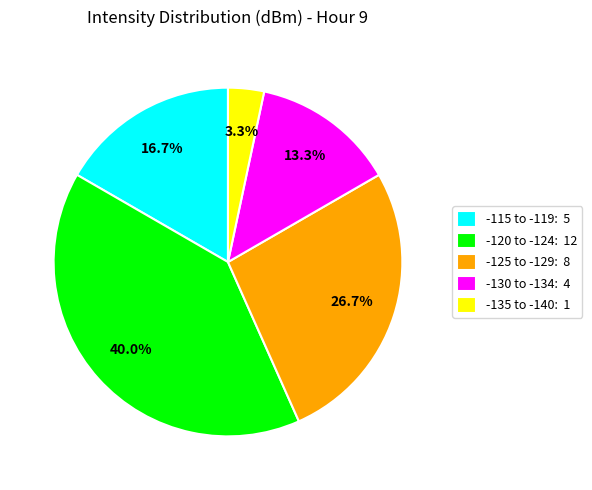

Which category has the biggest portion of the pie?

-120 to -124: 12